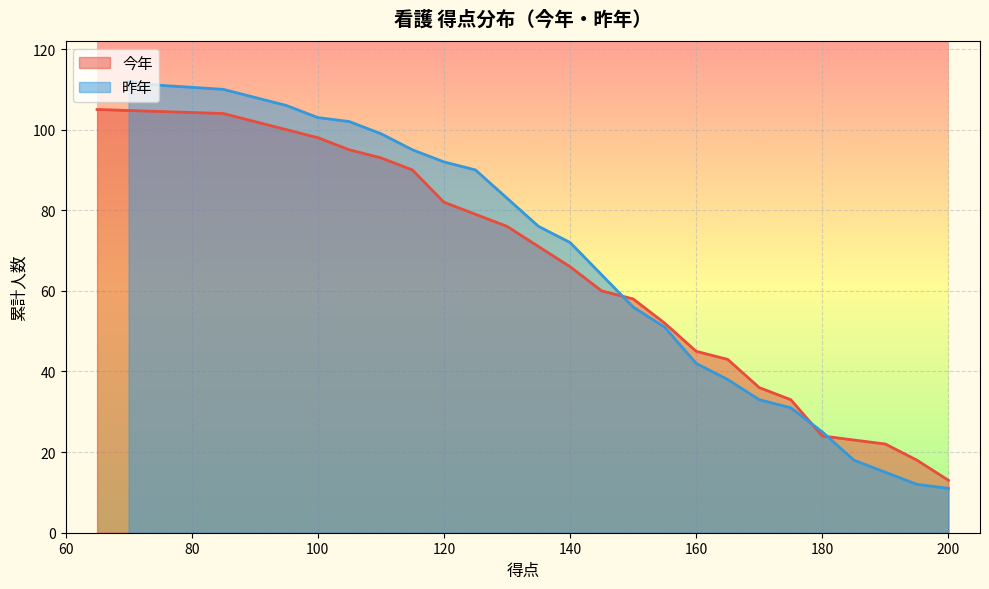

How many data points are less than 66?

11